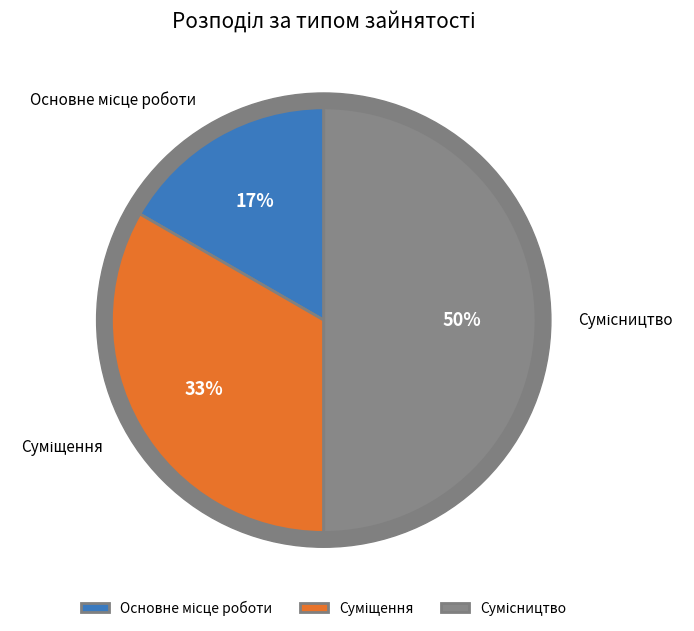

True or false: Суміщення accounts for 24% of the total.

False